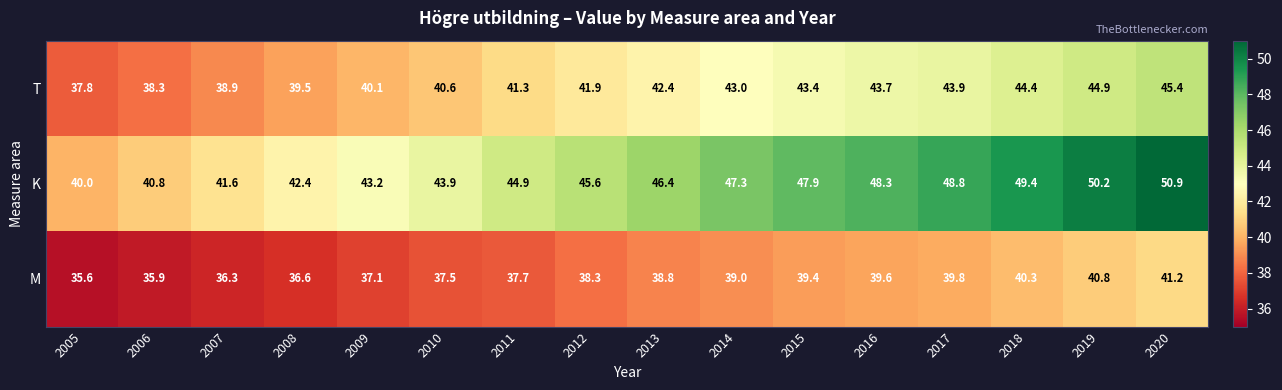

Rank the series by their average value, from highest to lowest.

K, T, M